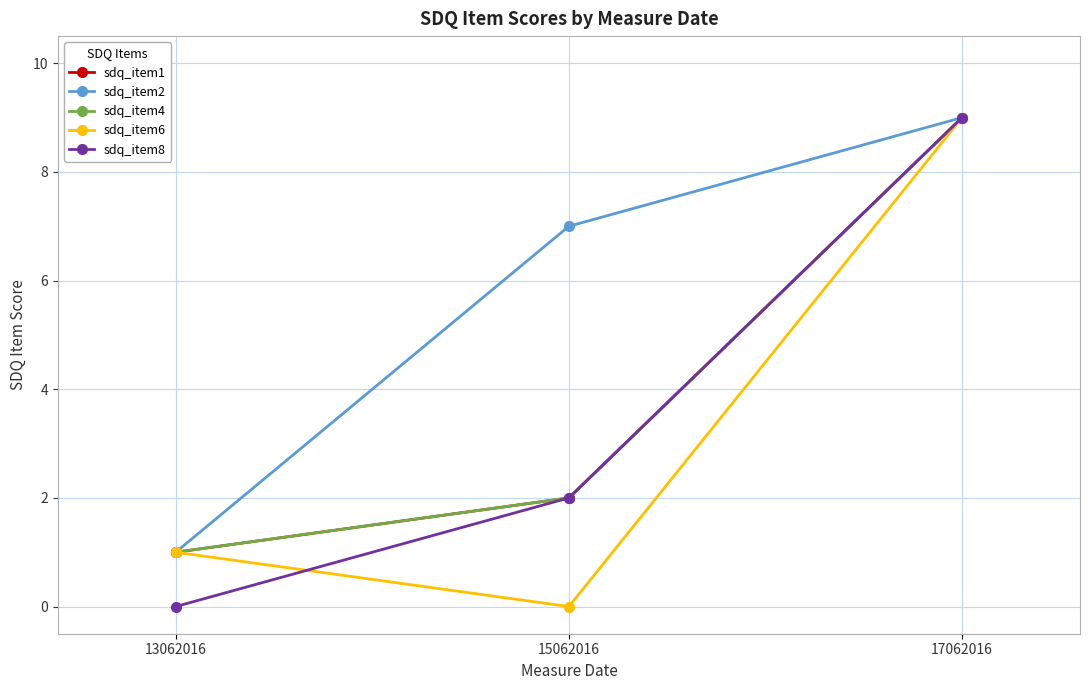

Reading left to right, extract all data points from this chart.

sdq_item1: 13062016=1	15062016=2	17062016=9
sdq_item2: 13062016=1	15062016=7	17062016=9
sdq_item4: 13062016=1	15062016=2	17062016=9
sdq_item6: 13062016=1	15062016=0	17062016=9
sdq_item8: 13062016=0	15062016=2	17062016=9